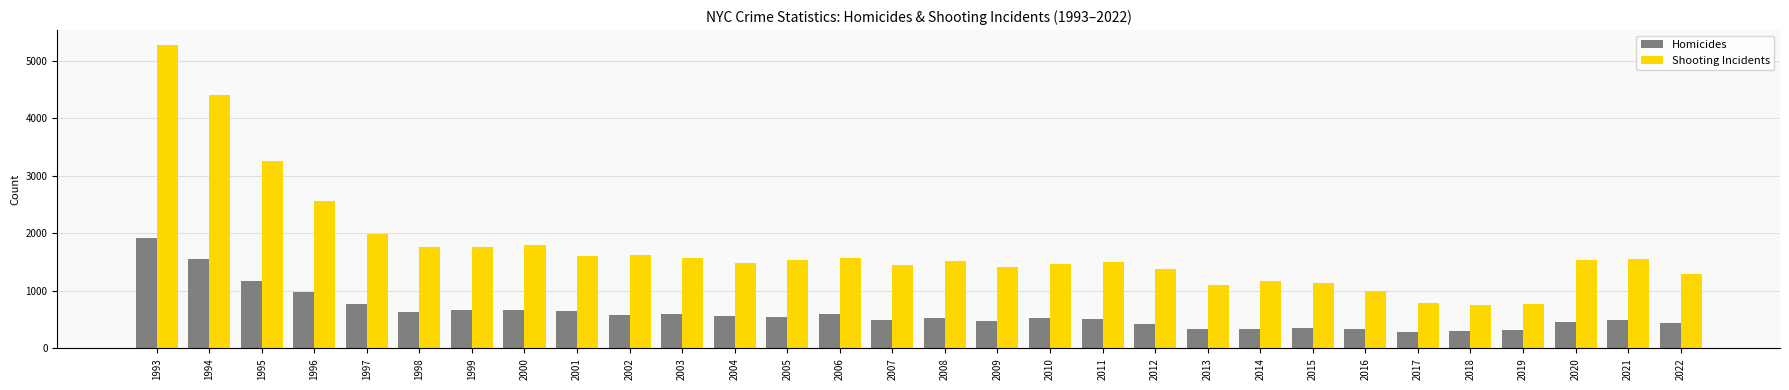

Is the value of Homicides at 2011 greater than the value of Shooting Incidents at 2016?

No